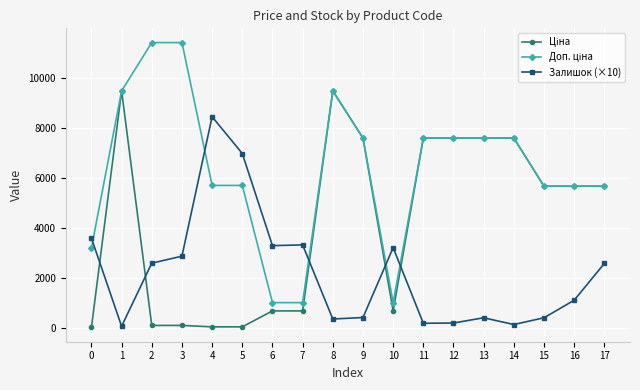

Count the number of data series in this chart.

3